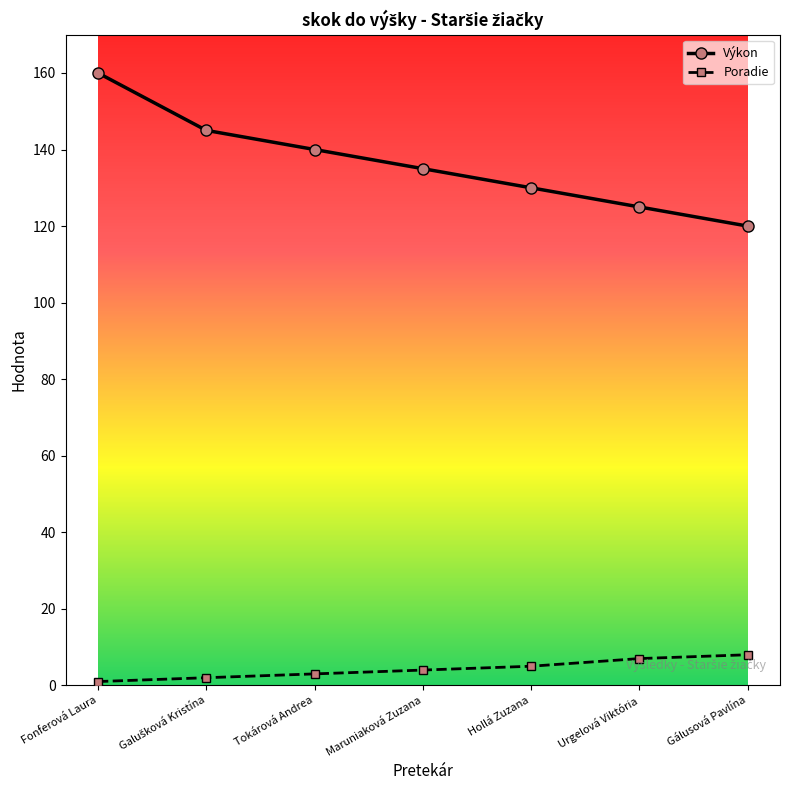

What is the value of the Poradie point at the 4th from the left?

4